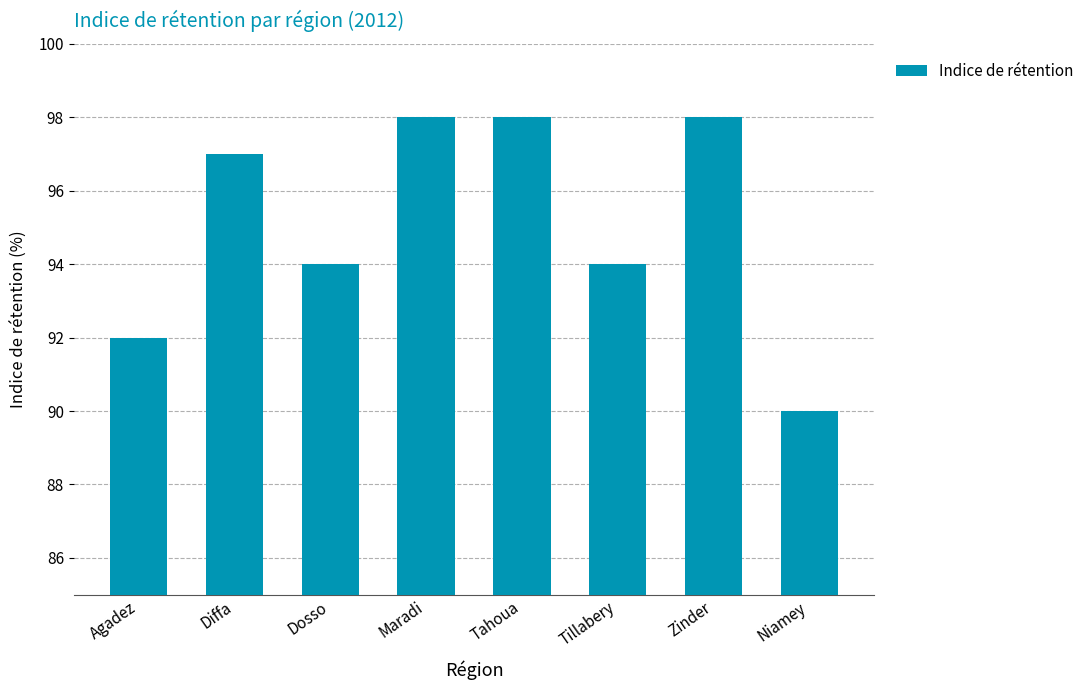

What is the smallest value displayed?

90